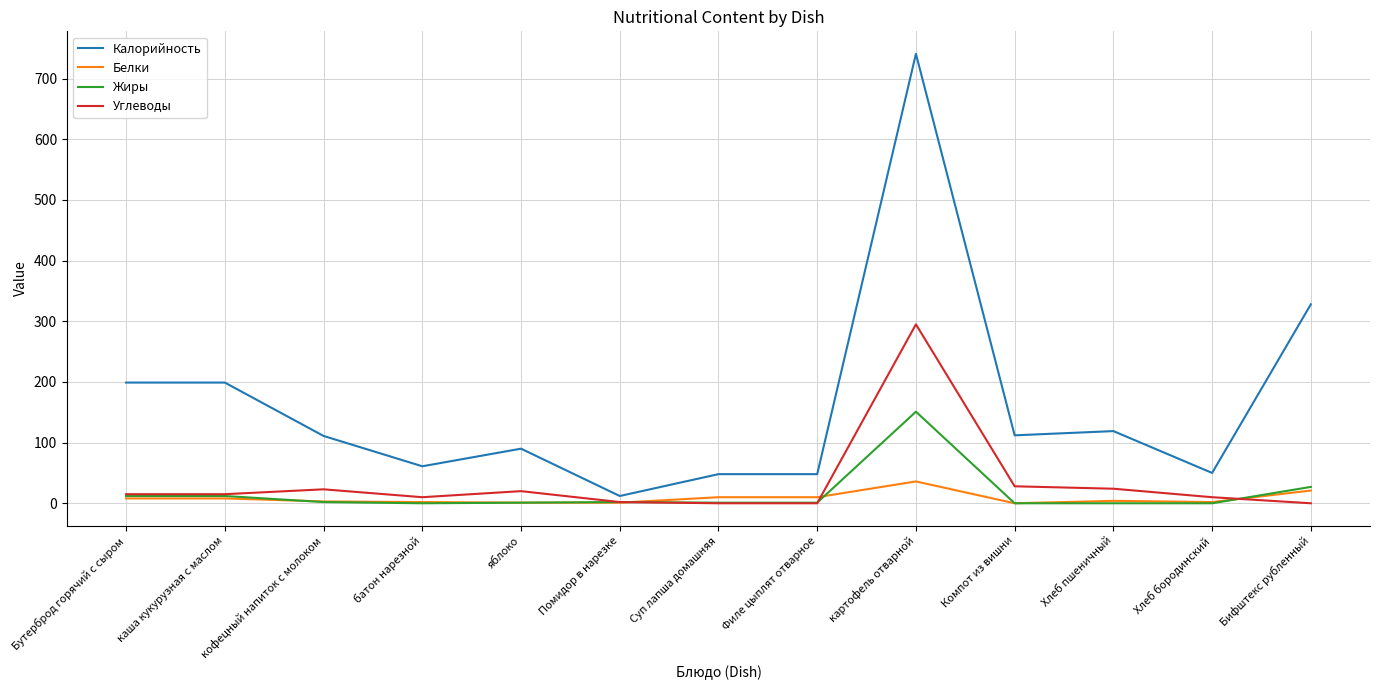

At which label is Калорийность closest to 376?

Бифштекс рубленный